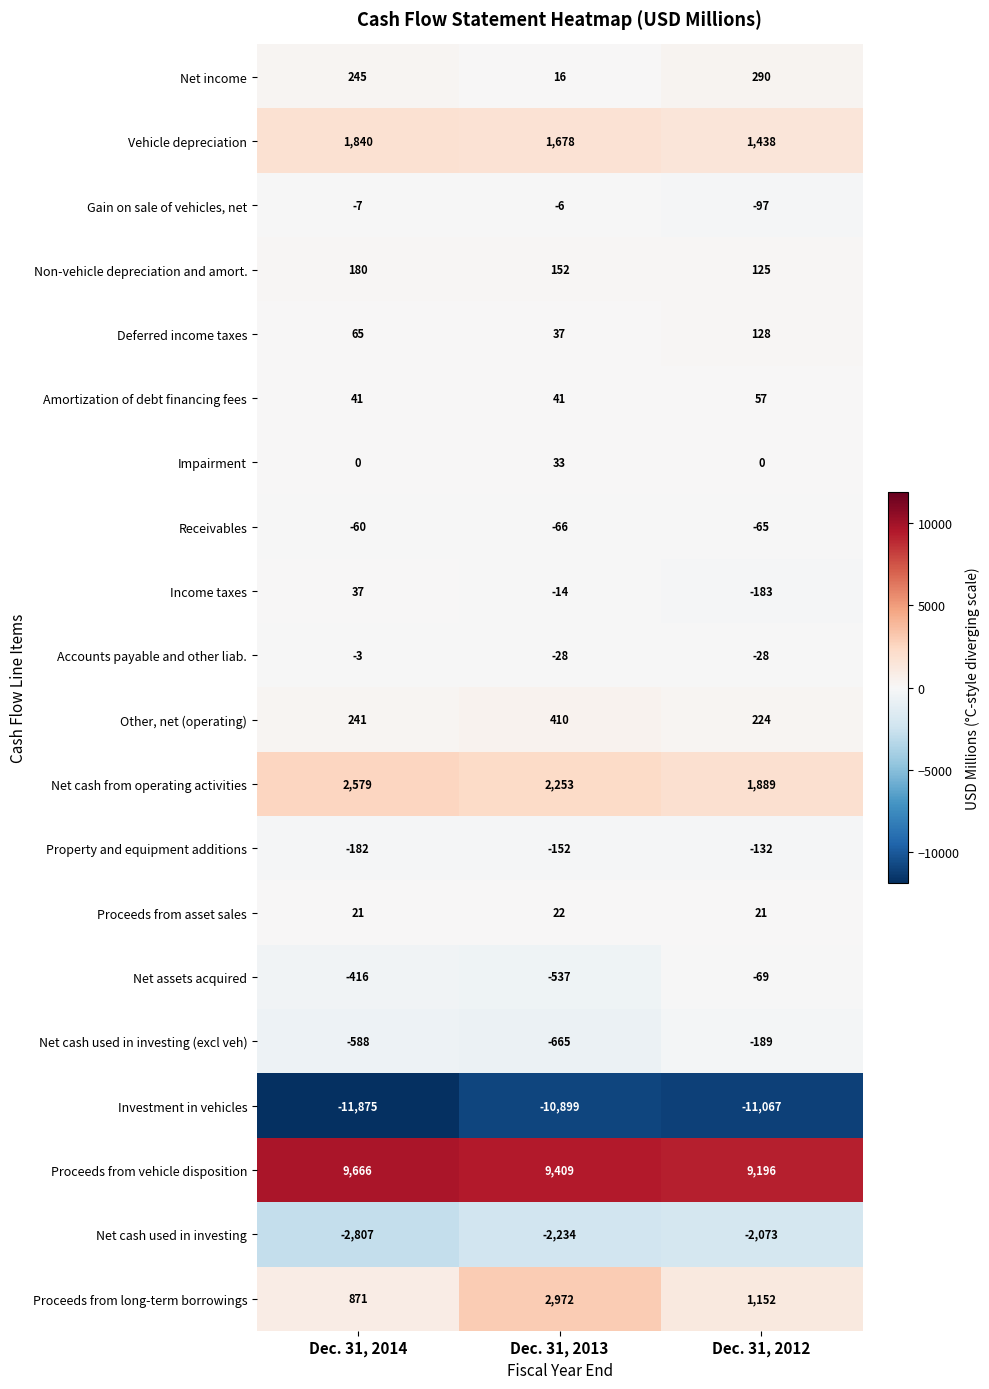

How many Vehicle depreciation values are between 1438 and 1840?

3